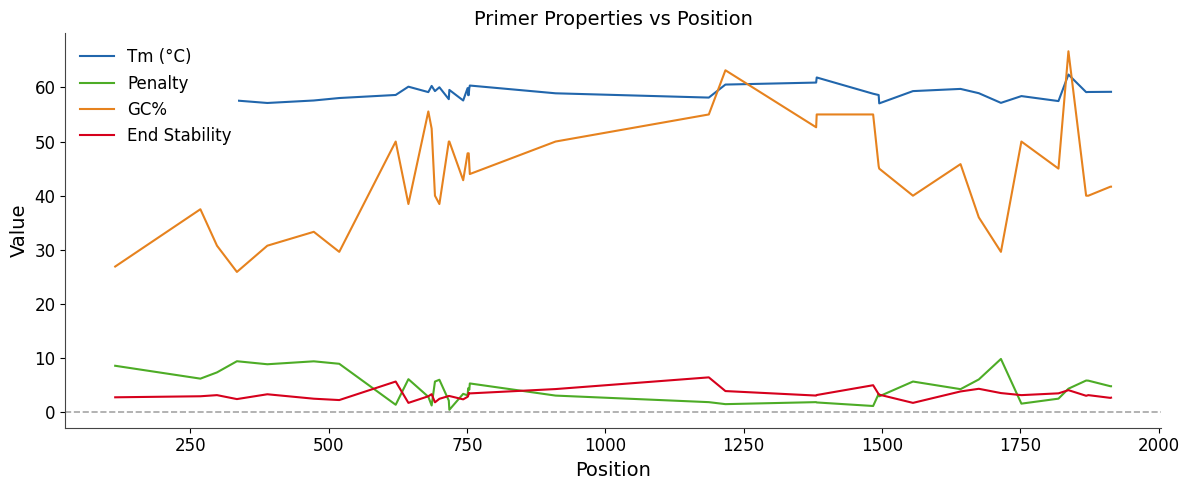

True or false: End Stability and Tm (°C) intersect in this chart.

False